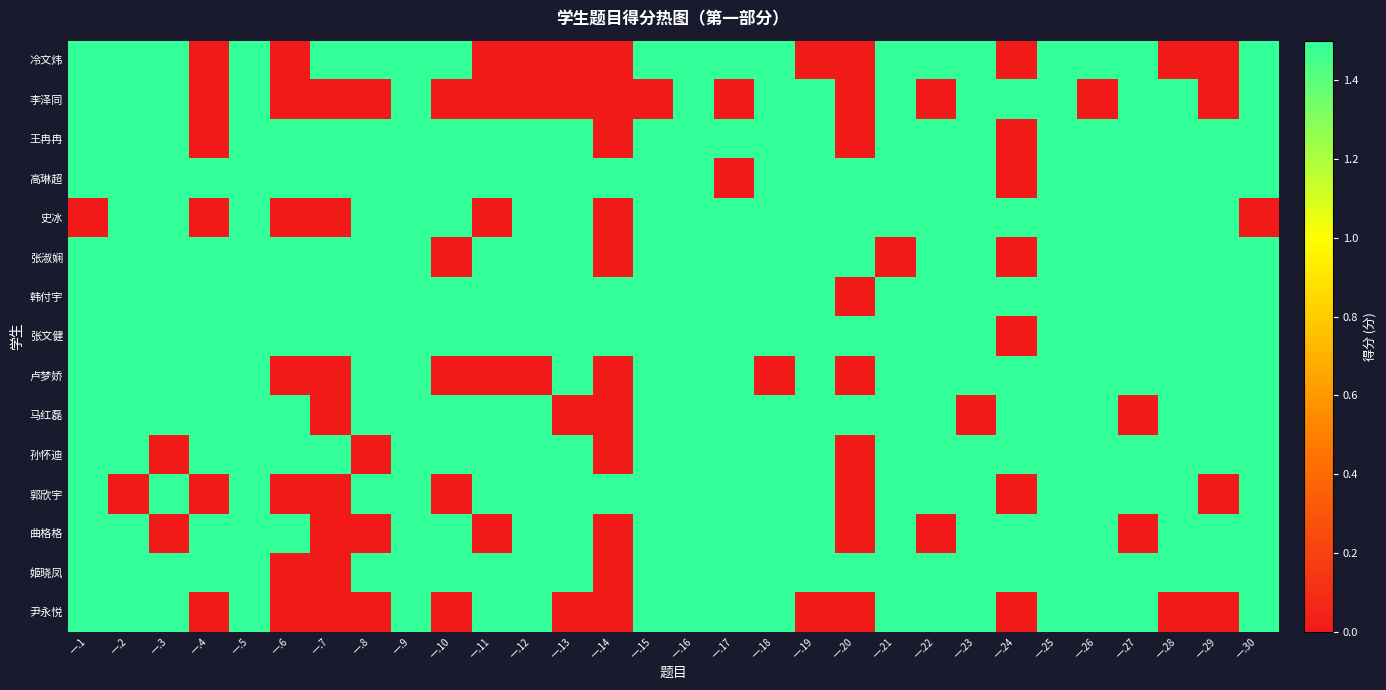

Reading left to right, transcribe all the data shown in this chart.

冷文炜: 一.1=1.5	一.2=1.5	一.3=1.5	一.4=0.0	一.5=1.5	一.6=0.0	一.7=1.5	一.8=1.5	一.9=1.5	一.10=1.5	一.11=0.0	一.12=0.0	一.13=0.0	一.14=0.0	一.15=1.5	一.16=1.5	一.17=1.5	一.18=1.5	一.19=0.0	一.20=0.0	一.21=1.5	一.22=1.5	一.23=1.5	一.24=0.0	一.25=1.5	一.26=1.5	一.27=1.5	一.28=0.0	一.29=0.0	一.30=1.5
李泽同: 一.1=1.5	一.2=1.5	一.3=1.5	一.4=0.0	一.5=1.5	一.6=0.0	一.7=0.0	一.8=0.0	一.9=1.5	一.10=0.0	一.11=0.0	一.12=0.0	一.13=0.0	一.14=0.0	一.15=0.0	一.16=1.5	一.17=0.0	一.18=1.5	一.19=1.5	一.20=0.0	一.21=1.5	一.22=0.0	一.23=1.5	一.24=1.5	一.25=1.5	一.26=0.0	一.27=1.5	一.28=1.5	一.29=0.0	一.30=1.5
王冉冉: 一.1=1.5	一.2=1.5	一.3=1.5	一.4=0.0	一.5=1.5	一.6=1.5	一.7=1.5	一.8=1.5	一.9=1.5	一.10=1.5	一.11=1.5	一.12=1.5	一.13=1.5	一.14=0.0	一.15=1.5	一.16=1.5	一.17=1.5	一.18=1.5	一.19=1.5	一.20=0.0	一.21=1.5	一.22=1.5	一.23=1.5	一.24=0.0	一.25=1.5	一.26=1.5	一.27=1.5	一.28=1.5	一.29=1.5	一.30=1.5
高琳超: 一.1=1.5	一.2=1.5	一.3=1.5	一.4=1.5	一.5=1.5	一.6=1.5	一.7=1.5	一.8=1.5	一.9=1.5	一.10=1.5	一.11=1.5	一.12=1.5	一.13=1.5	一.14=1.5	一.15=1.5	一.16=1.5	一.17=0.0	一.18=1.5	一.19=1.5	一.20=1.5	一.21=1.5	一.22=1.5	一.23=1.5	一.24=0.0	一.25=1.5	一.26=1.5	一.27=1.5	一.28=1.5	一.29=1.5	一.30=1.5
史冰: 一.1=0.0	一.2=1.5	一.3=1.5	一.4=0.0	一.5=1.5	一.6=0.0	一.7=0.0	一.8=1.5	一.9=1.5	一.10=1.5	一.11=0.0	一.12=1.5	一.13=1.5	一.14=0.0	一.15=1.5	一.16=1.5	一.17=1.5	一.18=1.5	一.19=1.5	一.20=1.5	一.21=1.5	一.22=1.5	一.23=1.5	一.24=1.5	一.25=1.5	一.26=1.5	一.27=1.5	一.28=1.5	一.29=1.5	一.30=0.0
张淑娴: 一.1=1.5	一.2=1.5	一.3=1.5	一.4=1.5	一.5=1.5	一.6=1.5	一.7=1.5	一.8=1.5	一.9=1.5	一.10=0.0	一.11=1.5	一.12=1.5	一.13=1.5	一.14=0.0	一.15=1.5	一.16=1.5	一.17=1.5	一.18=1.5	一.19=1.5	一.20=1.5	一.21=0.0	一.22=1.5	一.23=1.5	一.24=0.0	一.25=1.5	一.26=1.5	一.27=1.5	一.28=1.5	一.29=1.5	一.30=1.5
韩付宇: 一.1=1.5	一.2=1.5	一.3=1.5	一.4=1.5	一.5=1.5	一.6=1.5	一.7=1.5	一.8=1.5	一.9=1.5	一.10=1.5	一.11=1.5	一.12=1.5	一.13=1.5	一.14=1.5	一.15=1.5	一.16=1.5	一.17=1.5	一.18=1.5	一.19=1.5	一.20=0.0	一.21=1.5	一.22=1.5	一.23=1.5	一.24=1.5	一.25=1.5	一.26=1.5	一.27=1.5	一.28=1.5	一.29=1.5	一.30=1.5
张文健: 一.1=1.5	一.2=1.5	一.3=1.5	一.4=1.5	一.5=1.5	一.6=1.5	一.7=1.5	一.8=1.5	一.9=1.5	一.10=1.5	一.11=1.5	一.12=1.5	一.13=1.5	一.14=1.5	一.15=1.5	一.16=1.5	一.17=1.5	一.18=1.5	一.19=1.5	一.20=1.5	一.21=1.5	一.22=1.5	一.23=1.5	一.24=0.0	一.25=1.5	一.26=1.5	一.27=1.5	一.28=1.5	一.29=1.5	一.30=1.5
卢梦娇: 一.1=1.5	一.2=1.5	一.3=1.5	一.4=1.5	一.5=1.5	一.6=0.0	一.7=0.0	一.8=1.5	一.9=1.5	一.10=0.0	一.11=0.0	一.12=0.0	一.13=1.5	一.14=0.0	一.15=1.5	一.16=1.5	一.17=1.5	一.18=0.0	一.19=1.5	一.20=0.0	一.21=1.5	一.22=1.5	一.23=1.5	一.24=1.5	一.25=1.5	一.26=1.5	一.27=1.5	一.28=1.5	一.29=1.5	一.30=1.5
马红磊: 一.1=1.5	一.2=1.5	一.3=1.5	一.4=1.5	一.5=1.5	一.6=1.5	一.7=0.0	一.8=1.5	一.9=1.5	一.10=1.5	一.11=1.5	一.12=1.5	一.13=0.0	一.14=0.0	一.15=1.5	一.16=1.5	一.17=1.5	一.18=1.5	一.19=1.5	一.20=1.5	一.21=1.5	一.22=1.5	一.23=0.0	一.24=1.5	一.25=1.5	一.26=1.5	一.27=0.0	一.28=1.5	一.29=1.5	一.30=1.5
孙怀迪: 一.1=1.5	一.2=1.5	一.3=0.0	一.4=1.5	一.5=1.5	一.6=1.5	一.7=1.5	一.8=0.0	一.9=1.5	一.10=1.5	一.11=1.5	一.12=1.5	一.13=1.5	一.14=0.0	一.15=1.5	一.16=1.5	一.17=1.5	一.18=1.5	一.19=1.5	一.20=0.0	一.21=1.5	一.22=1.5	一.23=1.5	一.24=1.5	一.25=1.5	一.26=1.5	一.27=1.5	一.28=1.5	一.29=1.5	一.30=1.5
郭欣宇: 一.1=1.5	一.2=0.0	一.3=1.5	一.4=0.0	一.5=1.5	一.6=0.0	一.7=0.0	一.8=1.5	一.9=1.5	一.10=0.0	一.11=1.5	一.12=1.5	一.13=1.5	一.14=1.5	一.15=1.5	一.16=1.5	一.17=1.5	一.18=1.5	一.19=1.5	一.20=0.0	一.21=1.5	一.22=1.5	一.23=1.5	一.24=0.0	一.25=1.5	一.26=1.5	一.27=1.5	一.28=1.5	一.29=0.0	一.30=1.5
曲格格: 一.1=1.5	一.2=1.5	一.3=0.0	一.4=1.5	一.5=1.5	一.6=1.5	一.7=0.0	一.8=0.0	一.9=1.5	一.10=1.5	一.11=0.0	一.12=1.5	一.13=1.5	一.14=0.0	一.15=1.5	一.16=1.5	一.17=1.5	一.18=1.5	一.19=1.5	一.20=0.0	一.21=1.5	一.22=0.0	一.23=1.5	一.24=1.5	一.25=1.5	一.26=1.5	一.27=0.0	一.28=1.5	一.29=1.5	一.30=1.5
姬晓凤: 一.1=1.5	一.2=1.5	一.3=1.5	一.4=1.5	一.5=1.5	一.6=0.0	一.7=0.0	一.8=1.5	一.9=1.5	一.10=1.5	一.11=1.5	一.12=1.5	一.13=1.5	一.14=0.0	一.15=1.5	一.16=1.5	一.17=1.5	一.18=1.5	一.19=1.5	一.20=1.5	一.21=1.5	一.22=1.5	一.23=1.5	一.24=1.5	一.25=1.5	一.26=1.5	一.27=1.5	一.28=1.5	一.29=1.5	一.30=1.5
尹永悦: 一.1=1.5	一.2=1.5	一.3=1.5	一.4=0.0	一.5=1.5	一.6=0.0	一.7=0.0	一.8=0.0	一.9=1.5	一.10=0.0	一.11=1.5	一.12=1.5	一.13=0.0	一.14=0.0	一.15=1.5	一.16=1.5	一.17=1.5	一.18=1.5	一.19=0.0	一.20=0.0	一.21=1.5	一.22=1.5	一.23=1.5	一.24=0.0	一.25=1.5	一.26=1.5	一.27=1.5	一.28=0.0	一.29=0.0	一.30=1.5